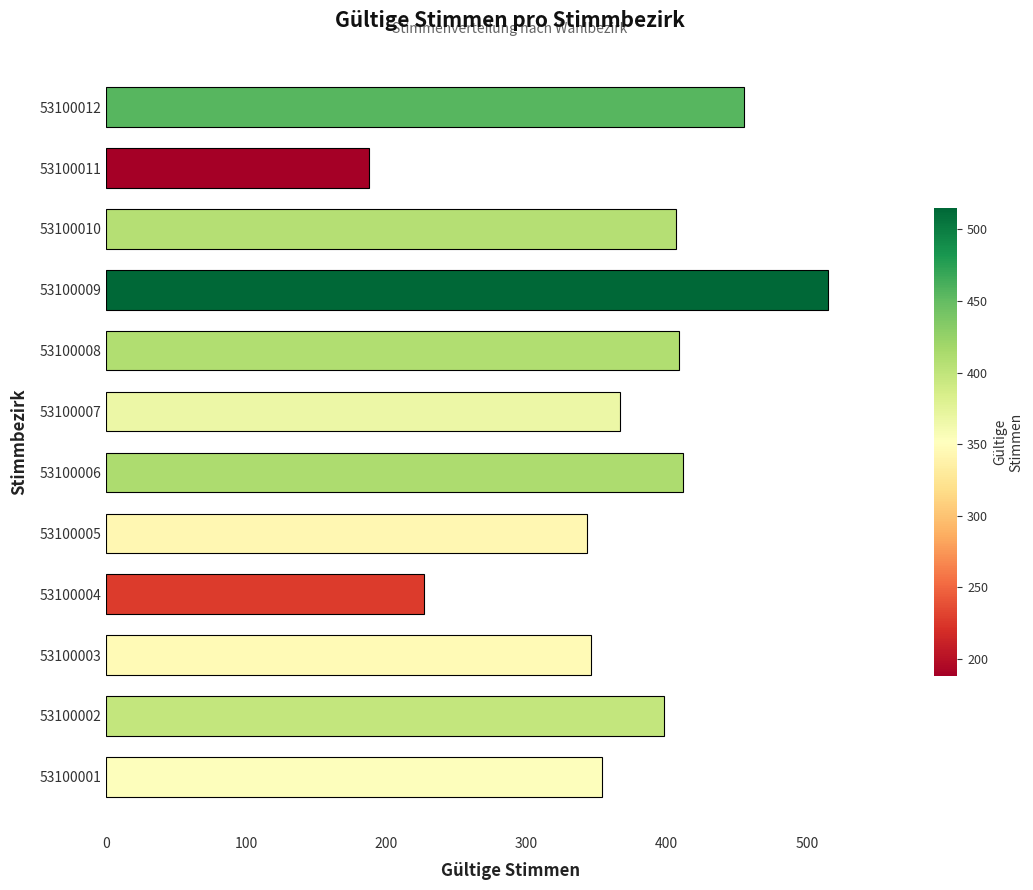

What is the change in value from 53100002 to 53100009?

+117